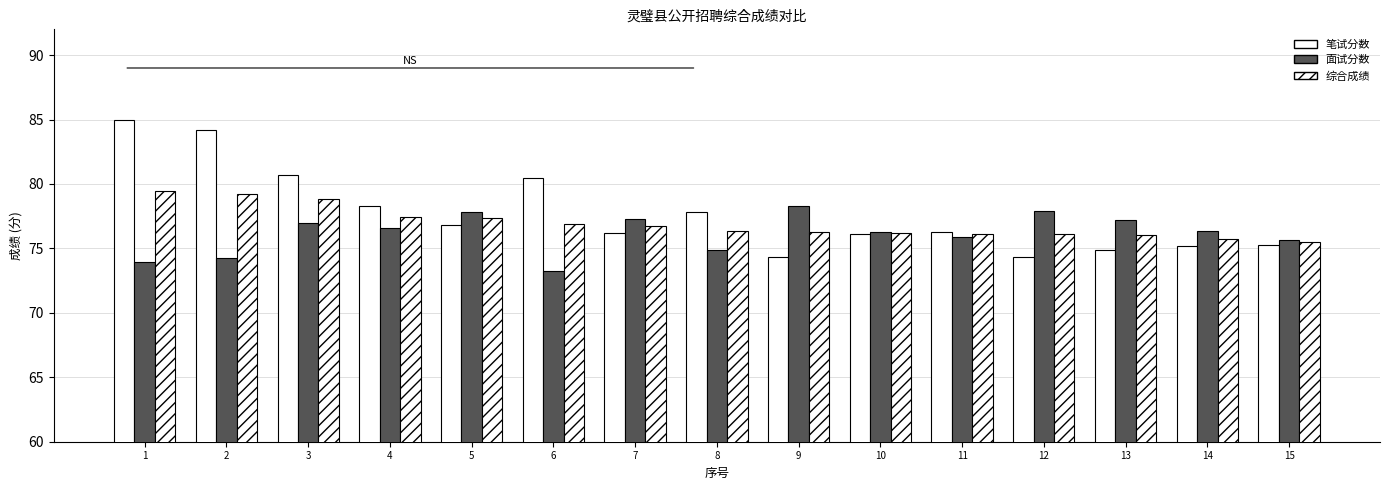

How many categories are shown in the chart?

15